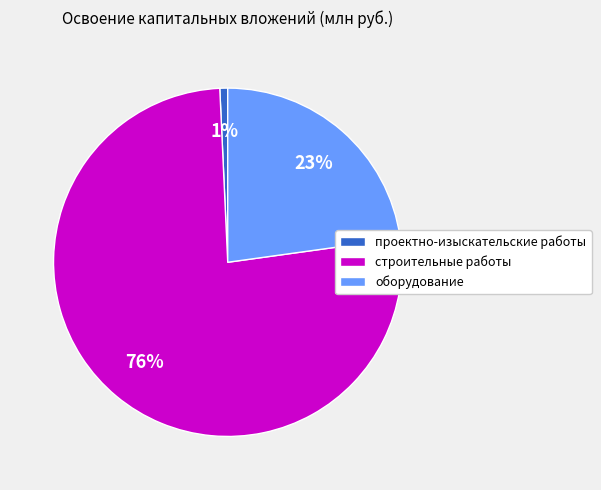

Count the number of slices in the pie.

3